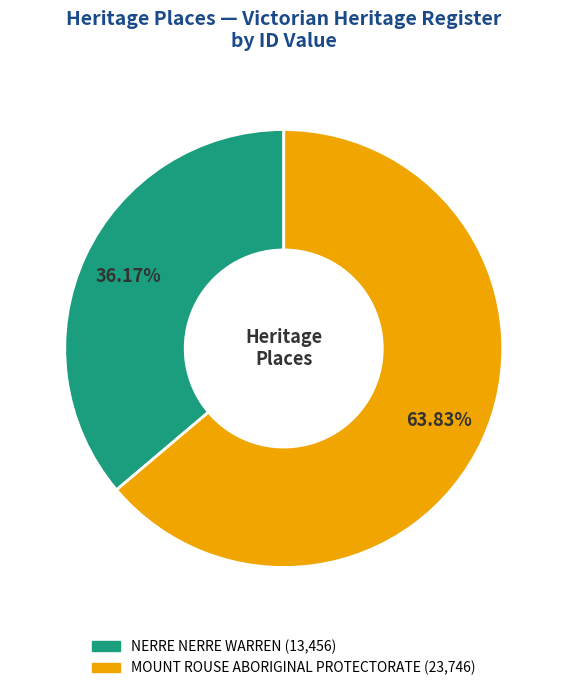

What is the largest slice in the pie chart?

MOUNT ROUSE ABORIGINAL PROTECTORATE